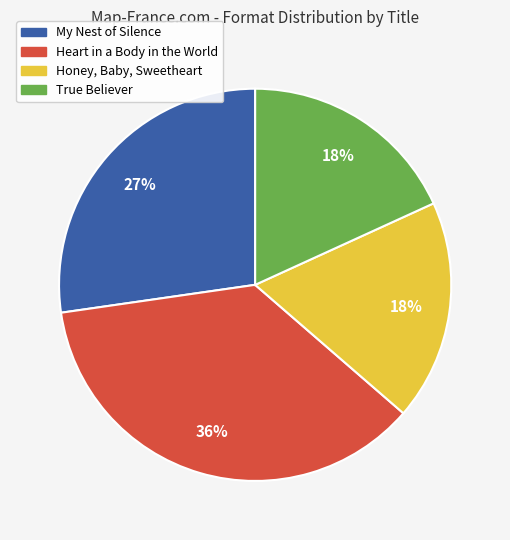

True or false: Honey, Baby, Sweetheart accounts for 6% of the total.

False